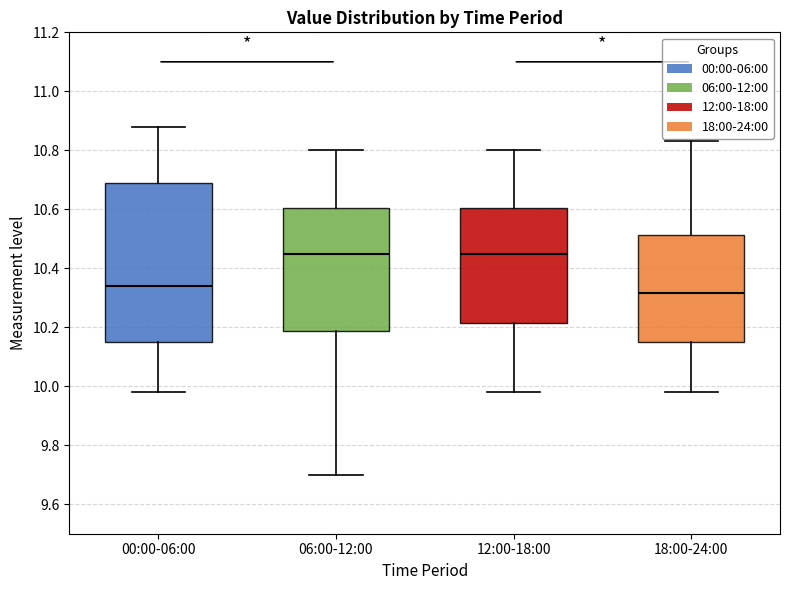

Which box has the lowest median line?

18:00-24:00